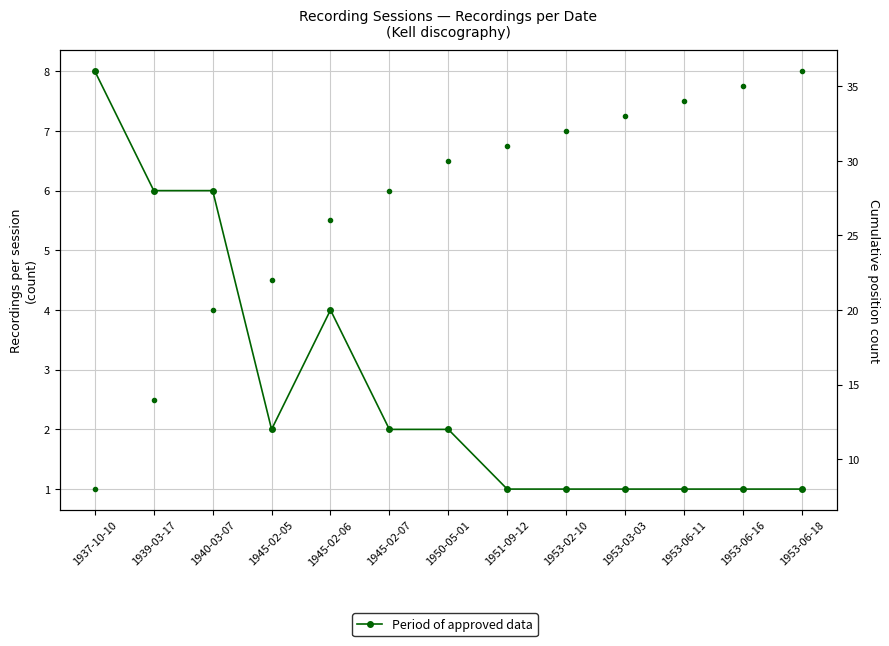

The value at 1945-02-06 is 4. True or false?

True